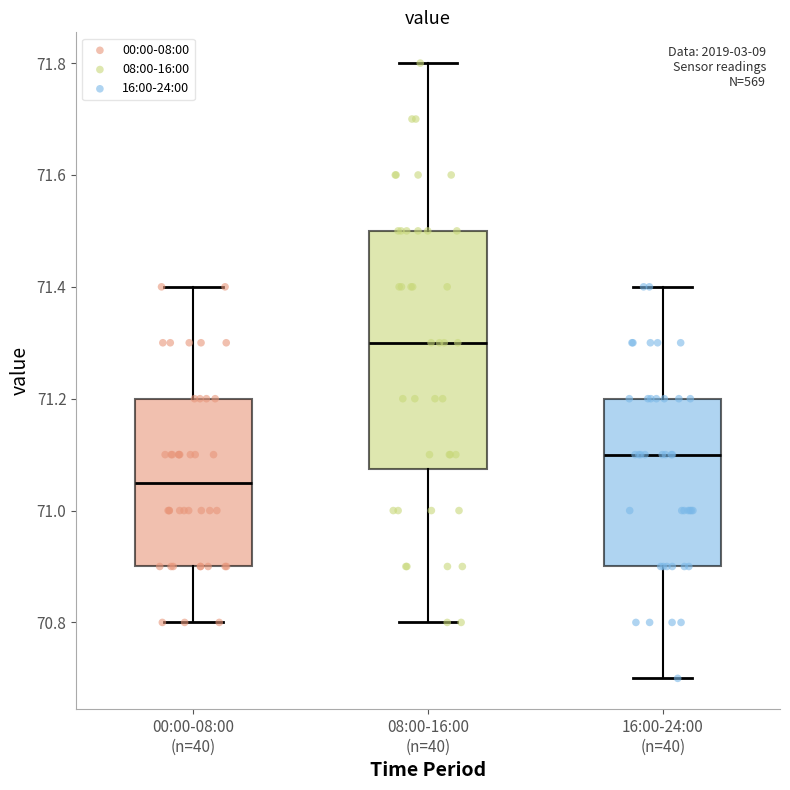

Where is the lower edge of the box for 16:00-24:00 (n=40) on the y-axis? The values are not printed on the chart, so give them approximately, as read against the axis.

70.90